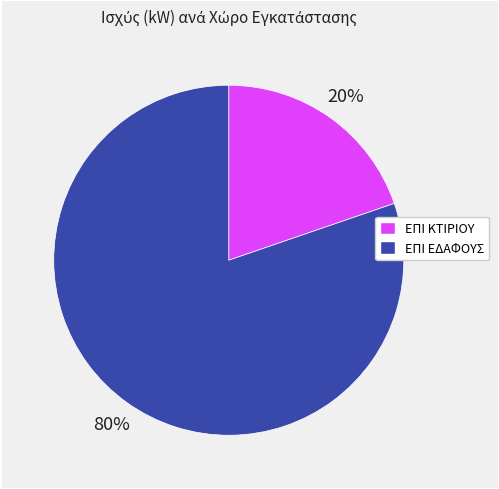

Is there a majority slice in this chart?

Yes